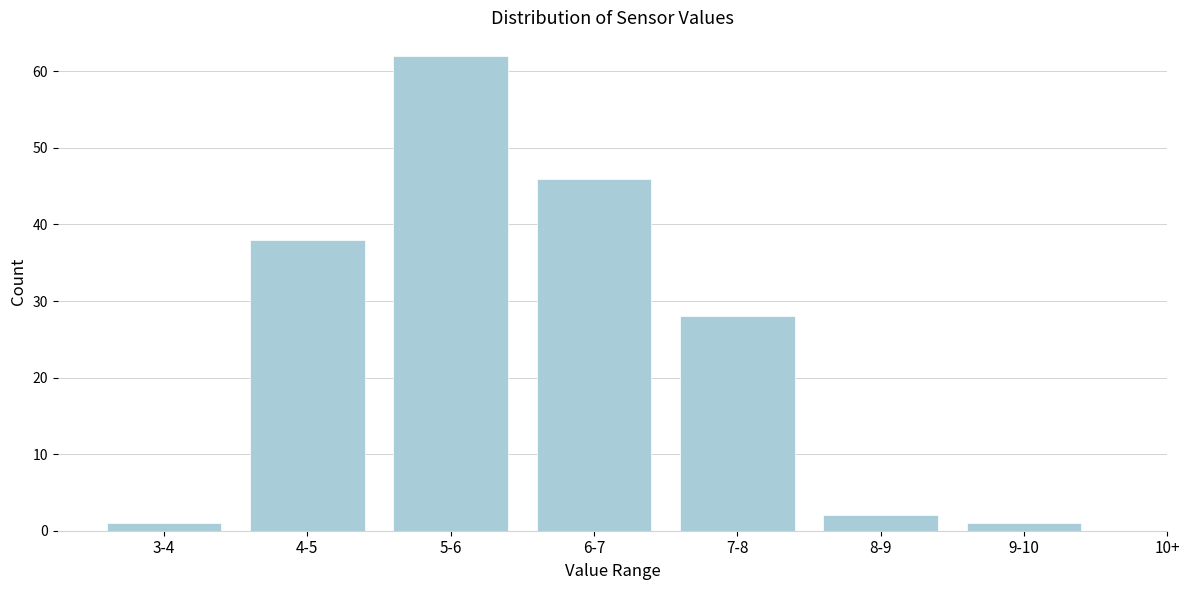

Reading right to left, what are all the values shown in this chart?

1	2	28	46	62	38	1